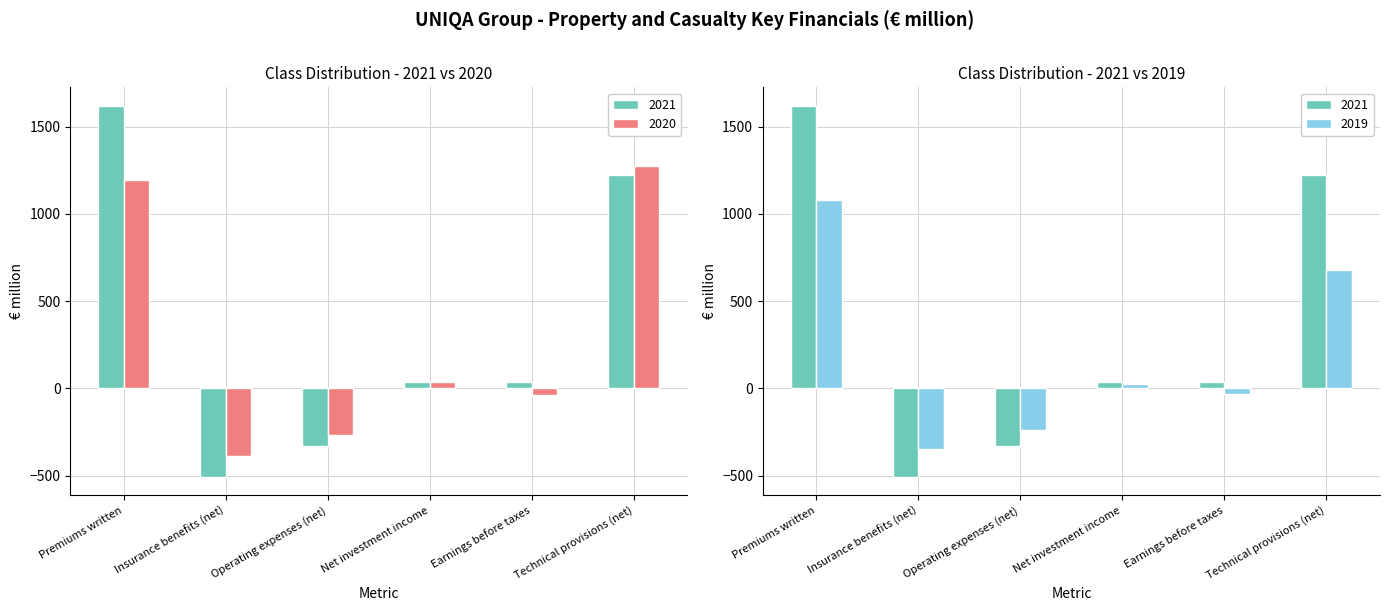

Reading left to right, transcribe all the data shown in this chart.

2021: Premiums written=1618.7	Insurance benefits (net)=-505.8	Operating expenses (net)=-332.2	Net investment income=34.8	Earnings before taxes=36.2	Technical provisions (net)=1220.3
2020: Premiums written=1192.6	Insurance benefits (net)=-386.2	Operating expenses (net)=-269.4	Net investment income=34.2	Earnings before taxes=-37.2	Technical provisions (net)=1275.9
2019: Premiums written=1076.9	Insurance benefits (net)=-347.6	Operating expenses (net)=-235.7	Net investment income=25.3	Earnings before taxes=-30.5	Technical provisions (net)=678.6